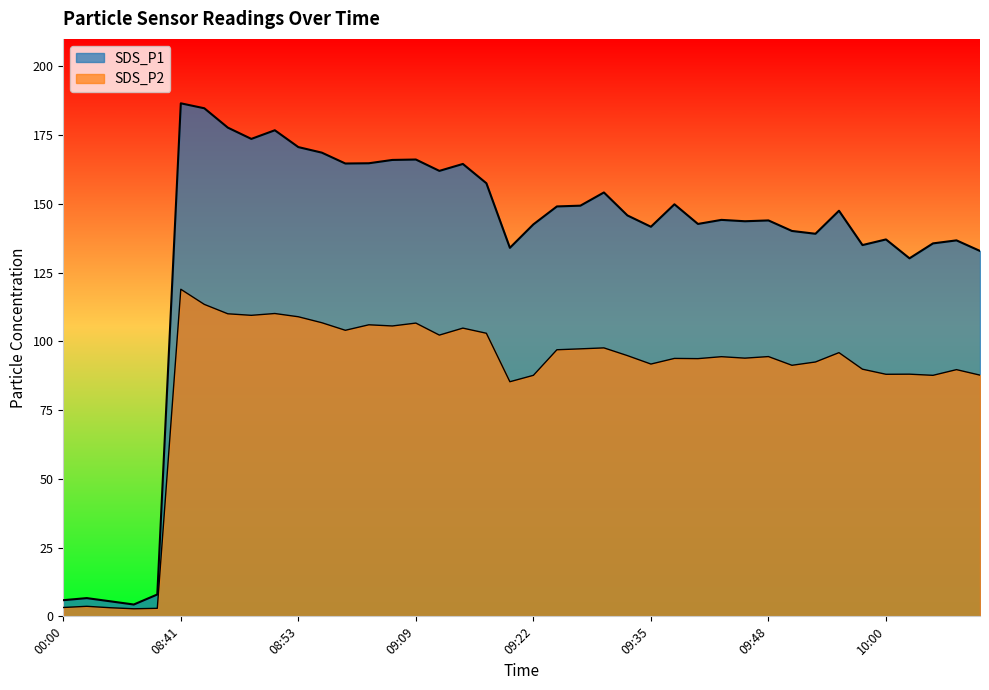

Is the value of SDS_P2 at 09:45 greater than the value of SDS_P1 at 09:27?

No